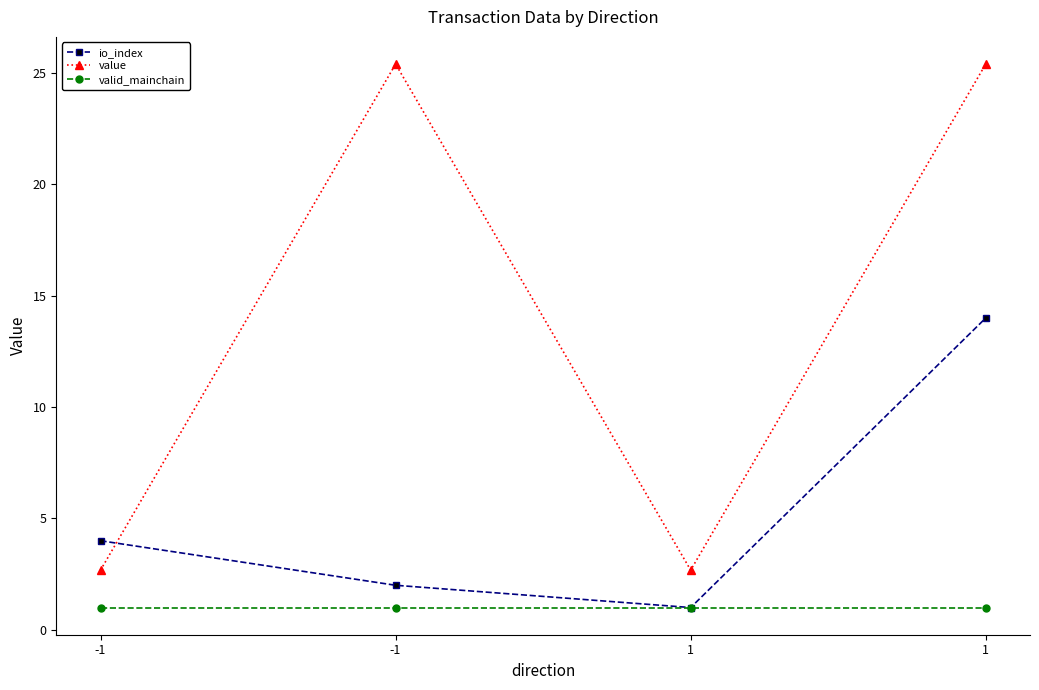

In io_index, how many points are lower than both neighbors (excluding endpoints)?

1